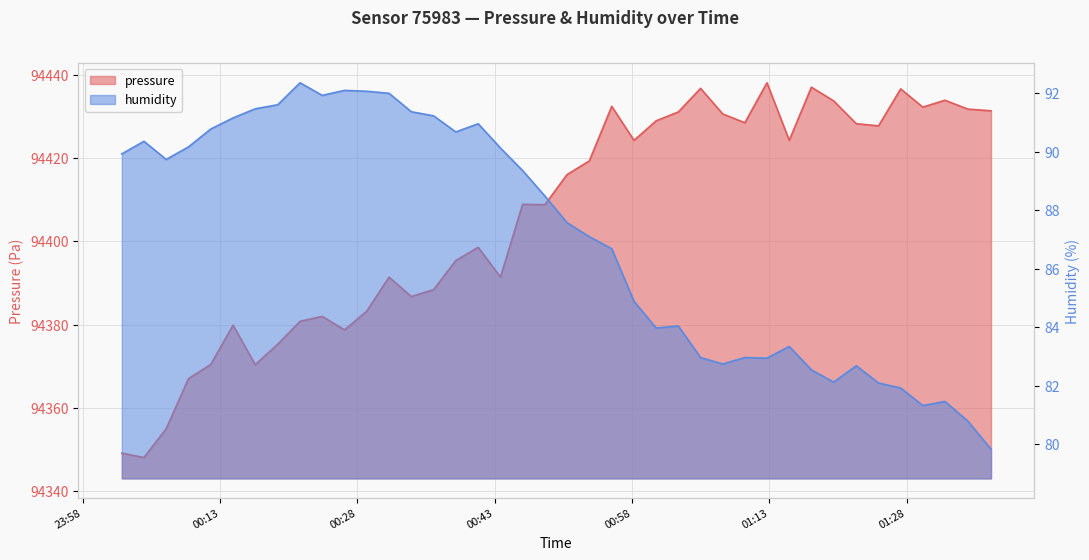

What are all the series names shown in the legend?

pressure, humidity